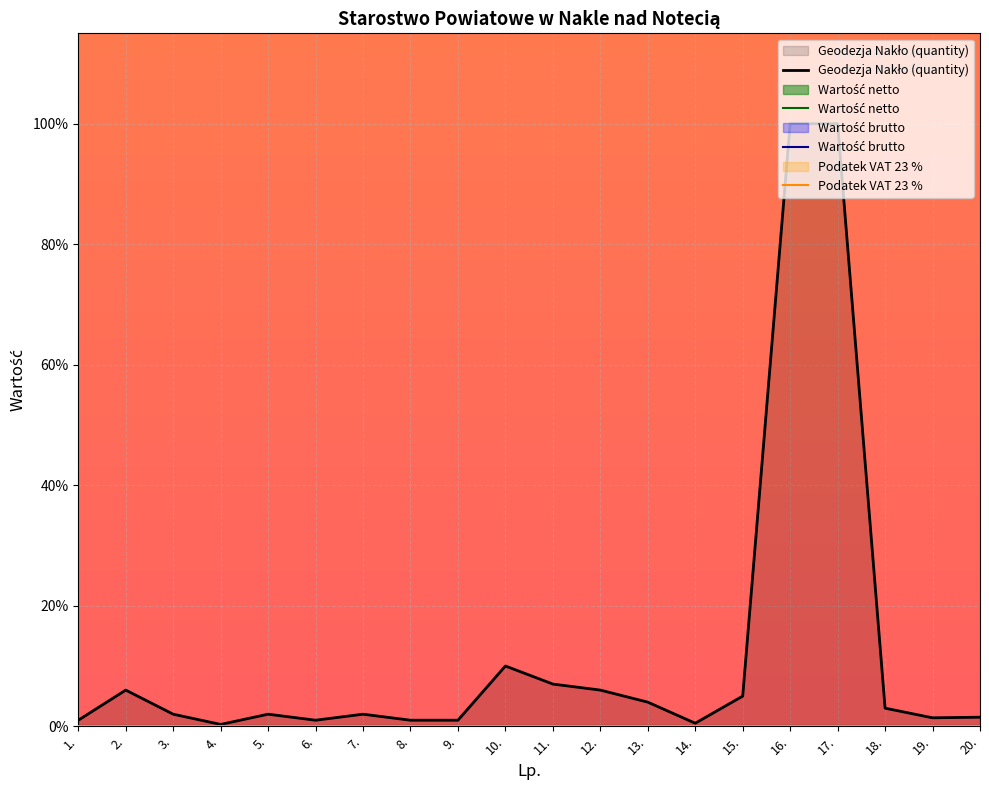

True or false: Geodezja Nakło (quantity) and Wartość brutto intersect in this chart.

False